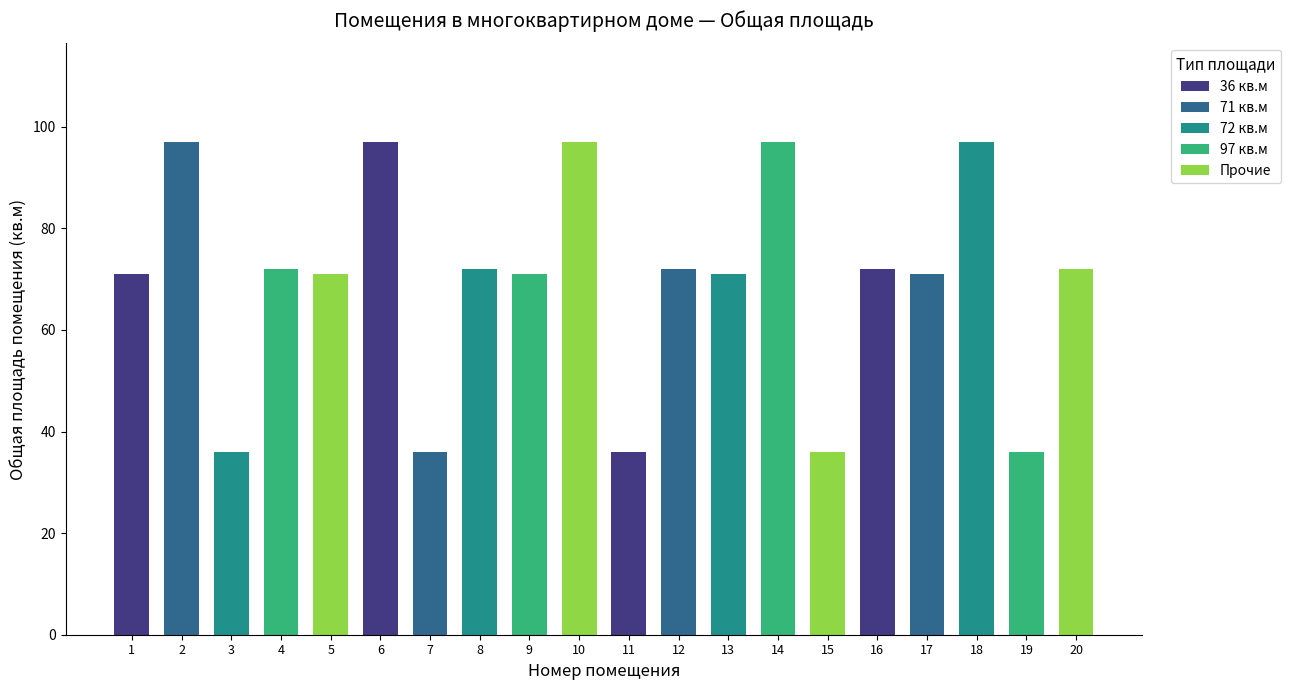

Reading left to right, what are all the values shown in this chart?

71	97	36	72	71	97	36	72	71	97	36	72	71	97	36	72	71	97	36	72